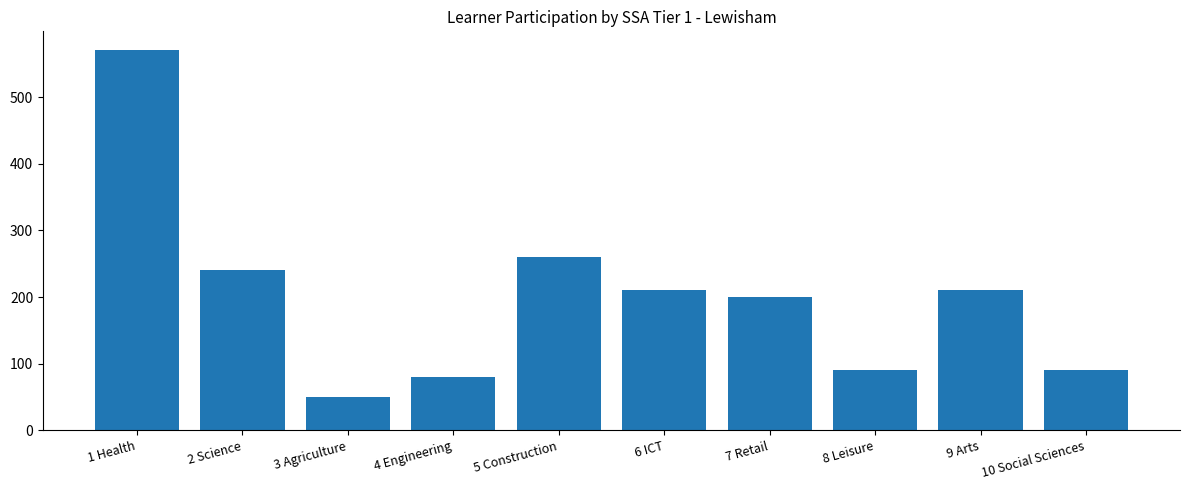

Reading left to right, list all the values displayed in this chart.

1 Health=570	2 Science=240	3 Agriculture=50	4 Engineering=80	5 Construction=260	6 ICT=210	7 Retail=200	8 Leisure=90	9 Arts=210	10 Social Sciences=90